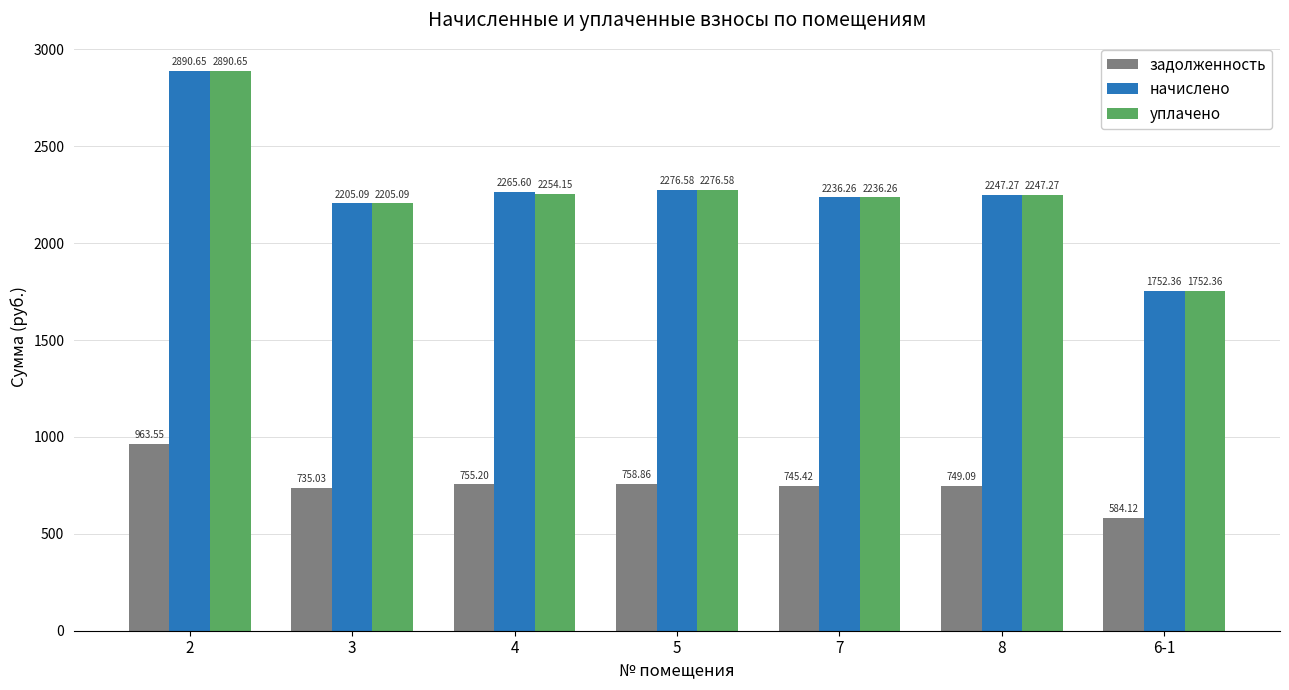

List the labels in order of уплачено value, largest first.

2, 5, 4, 8, 7, 3, 6-1